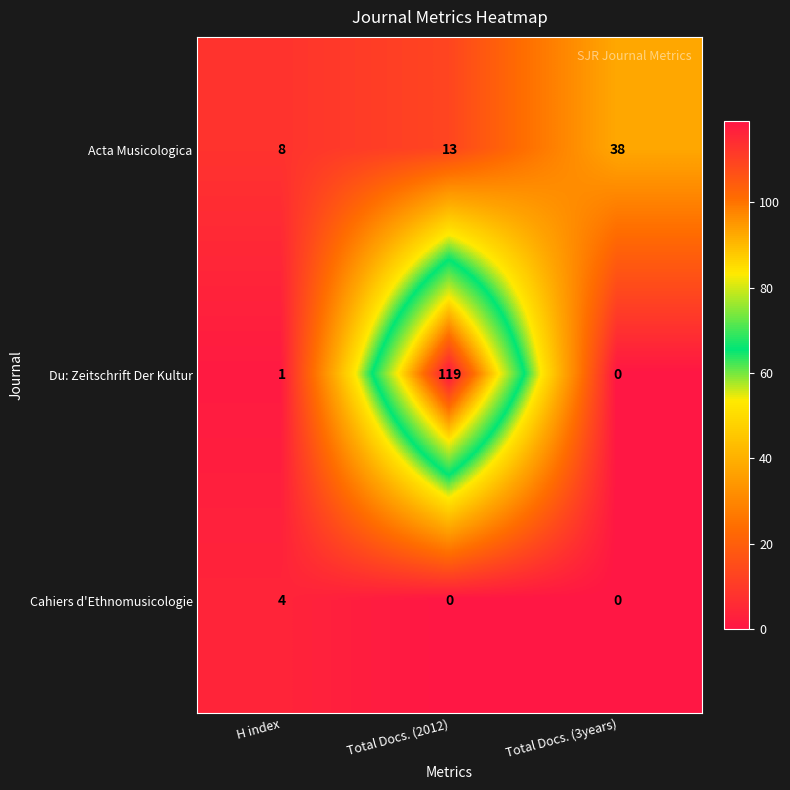

How many distinct data groups are displayed?

3